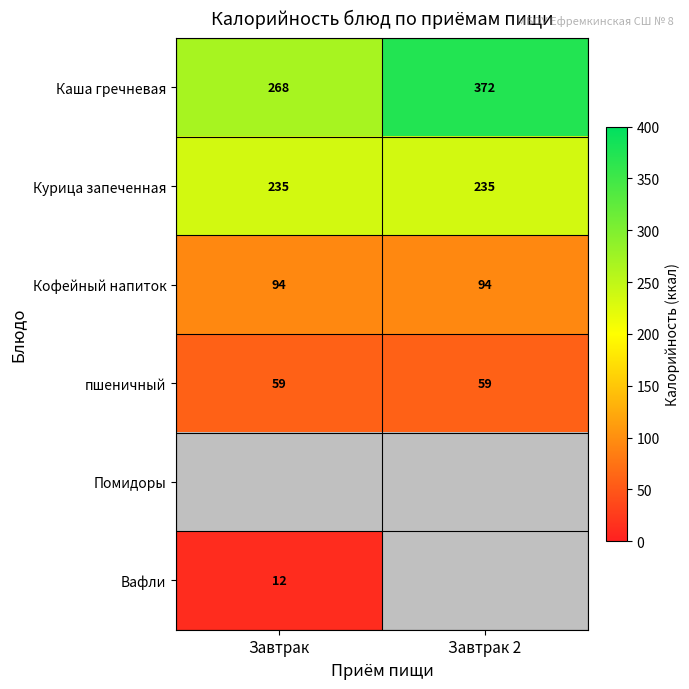

At how many categories does at least one series exceed 195?

2